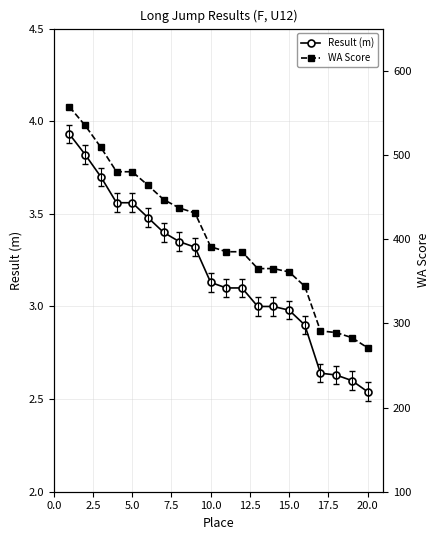

What is the difference between the maximum and second lowest values in the WA Score series?

274.0